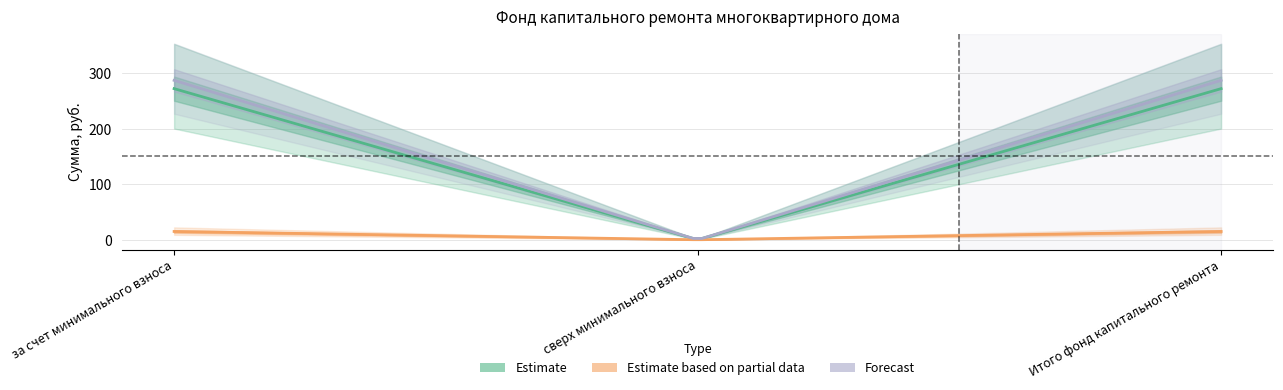

What is the label of the 1st point from the left?

за счет минимального взноса